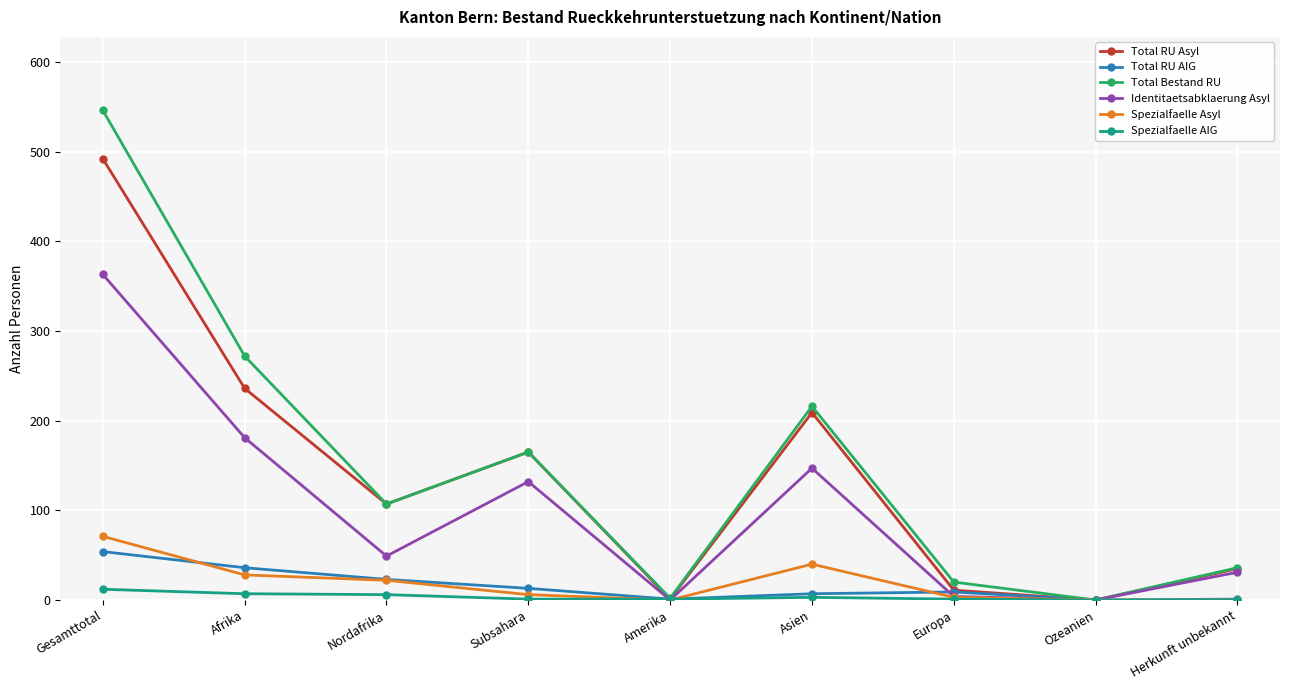

Is the value of Identitaetsabklaerung Asyl at Subsahara greater than the value of Total Bestand RU at Herkunft unbekannt?

Yes